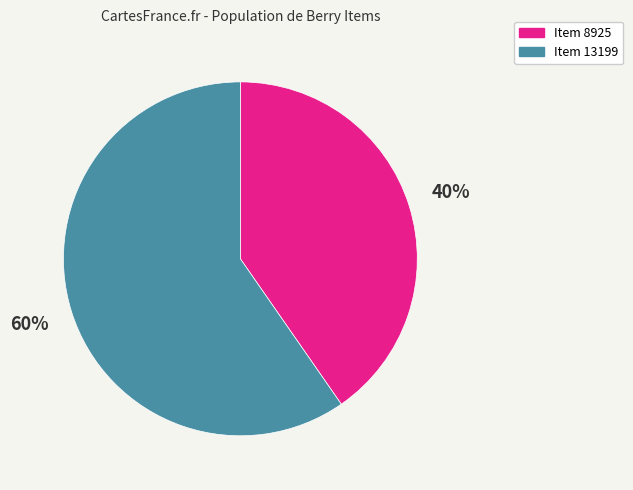

True or false: Item 13199 accounts for 47% of the total.

False